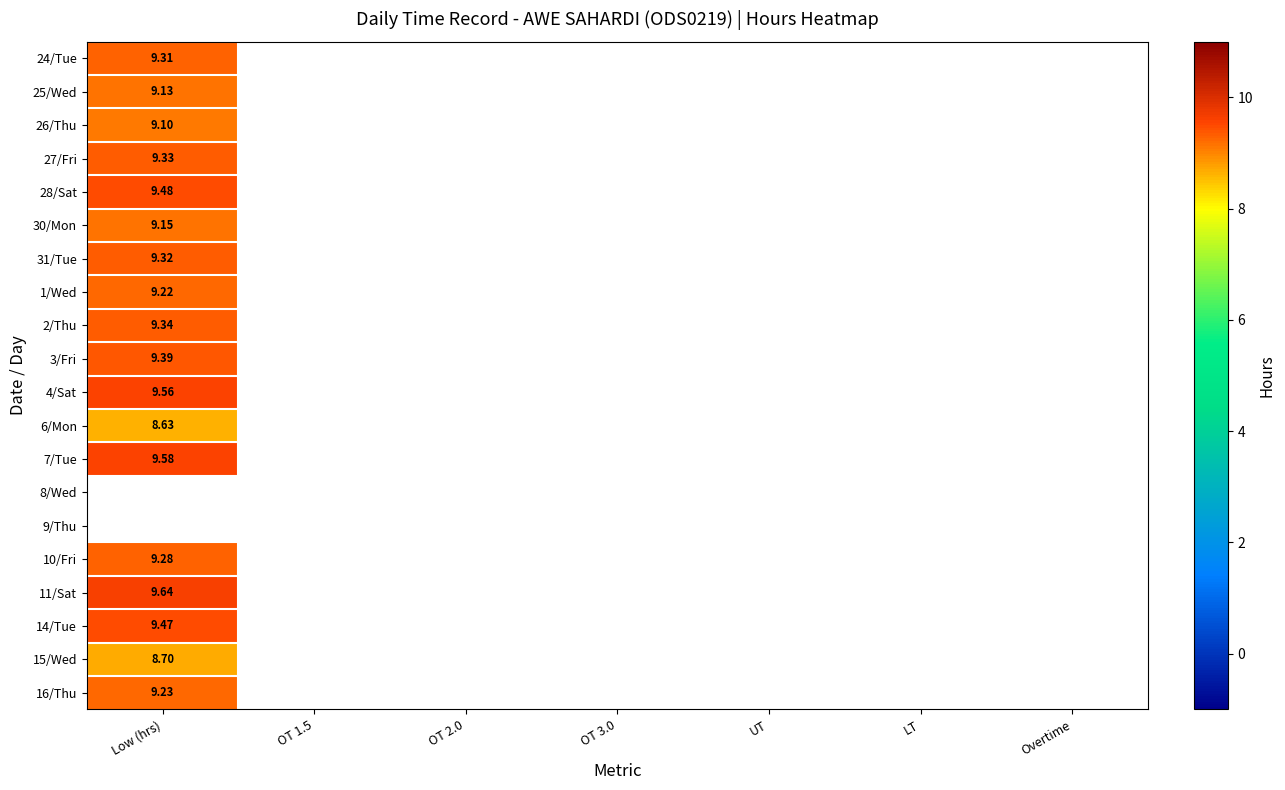

What is the average value of the 26/Thu series?

1.3